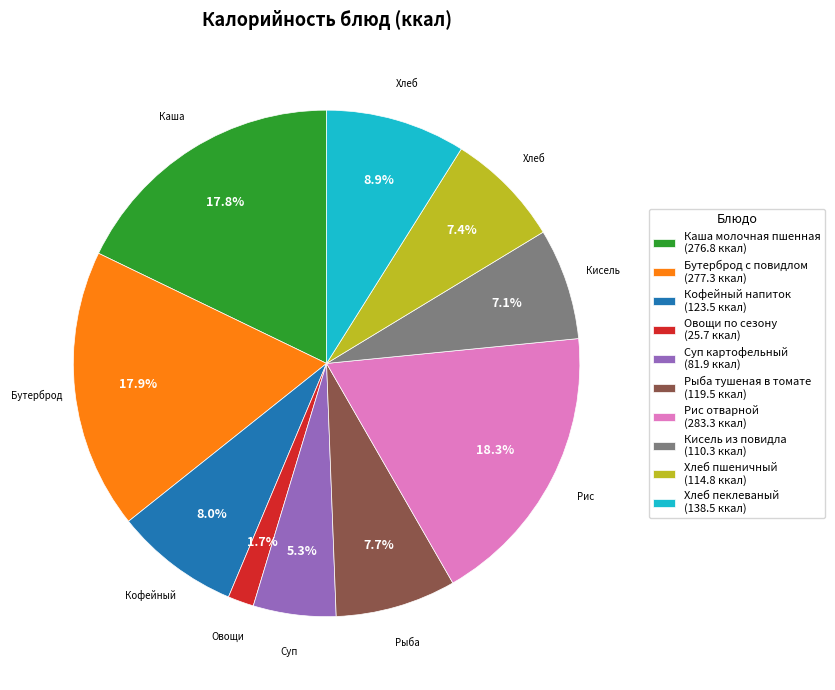

Do Овощи по сезону and Рыба тушеная в томате together represent more than half of the pie?

No